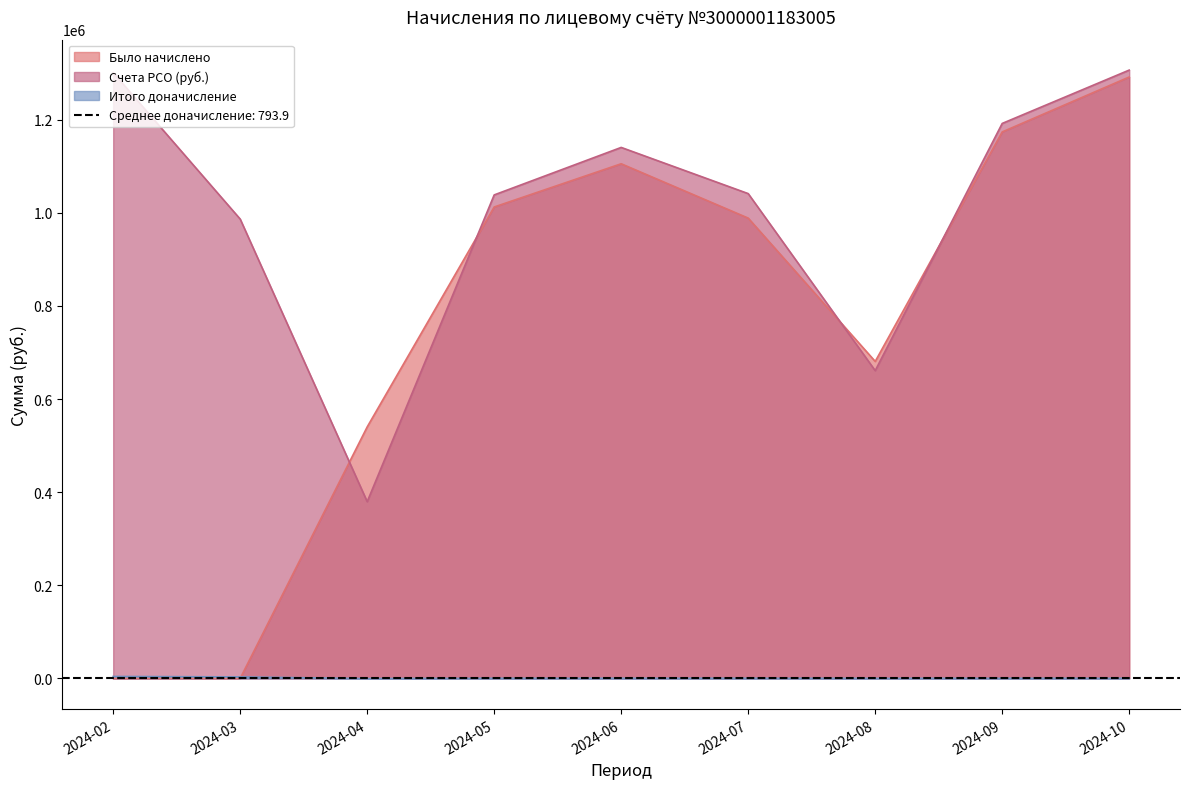

Read the Было начислено value at 2024-05.

1012384.1